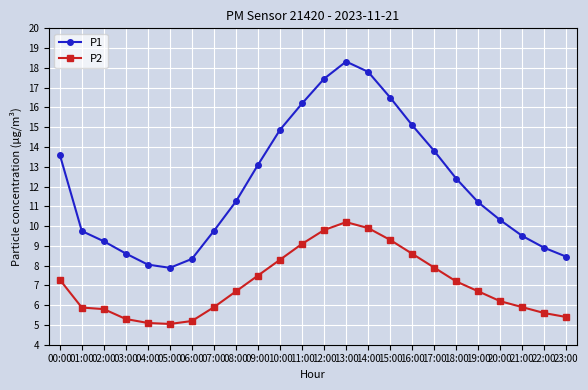

What is the difference between the maximum and second lowest values in the P1 series?

10.3